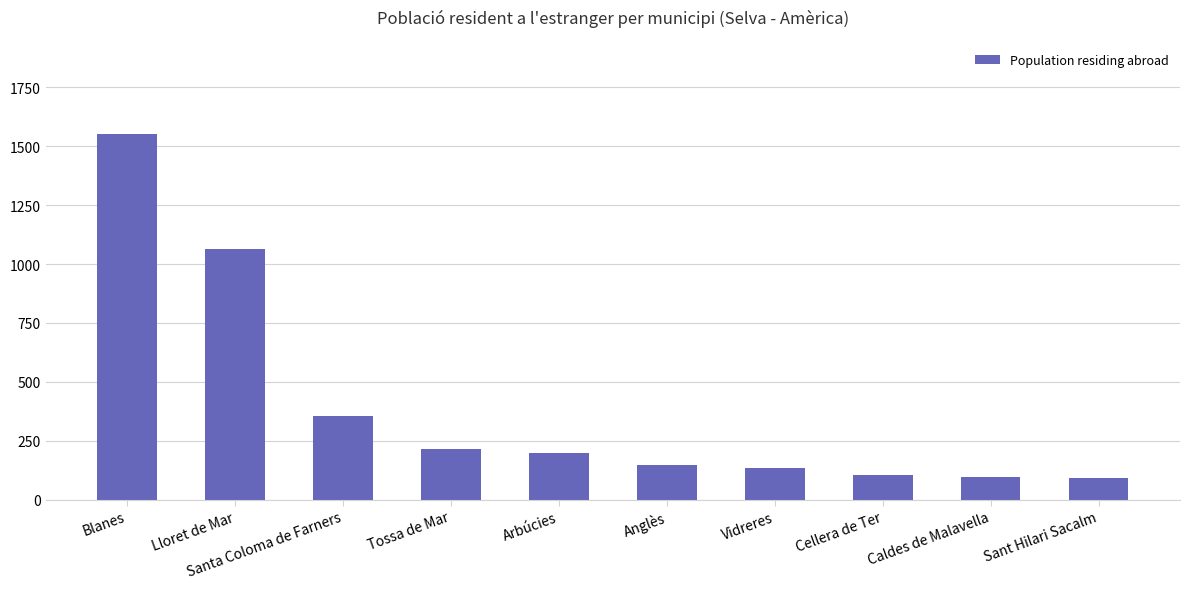

At which category does the chart reach its peak across all series?

Blanes